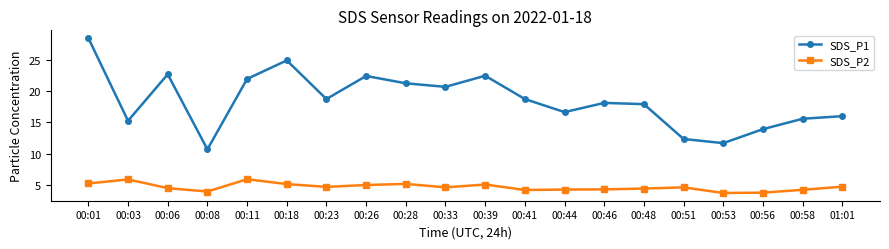

Where is the first local maximum for SDS_P1?

00:06